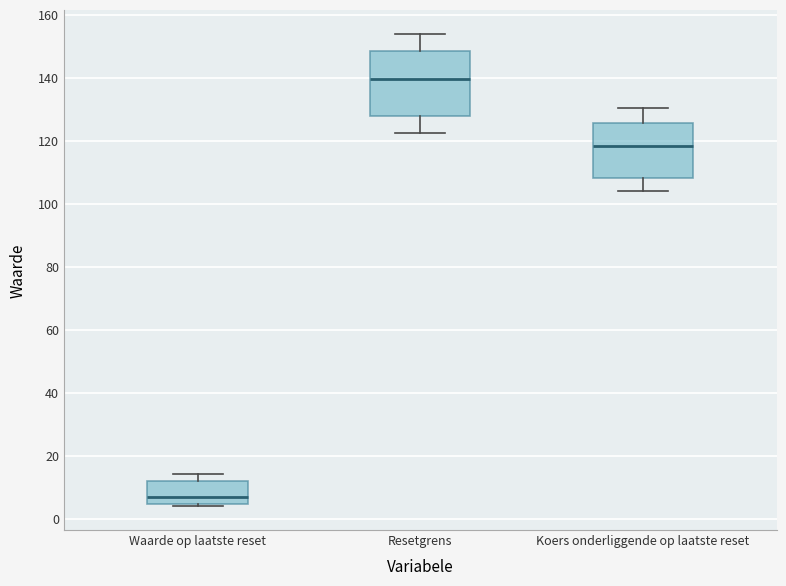

Which box is the tallest, from its lower edge to its upper edge?

Resetgrens